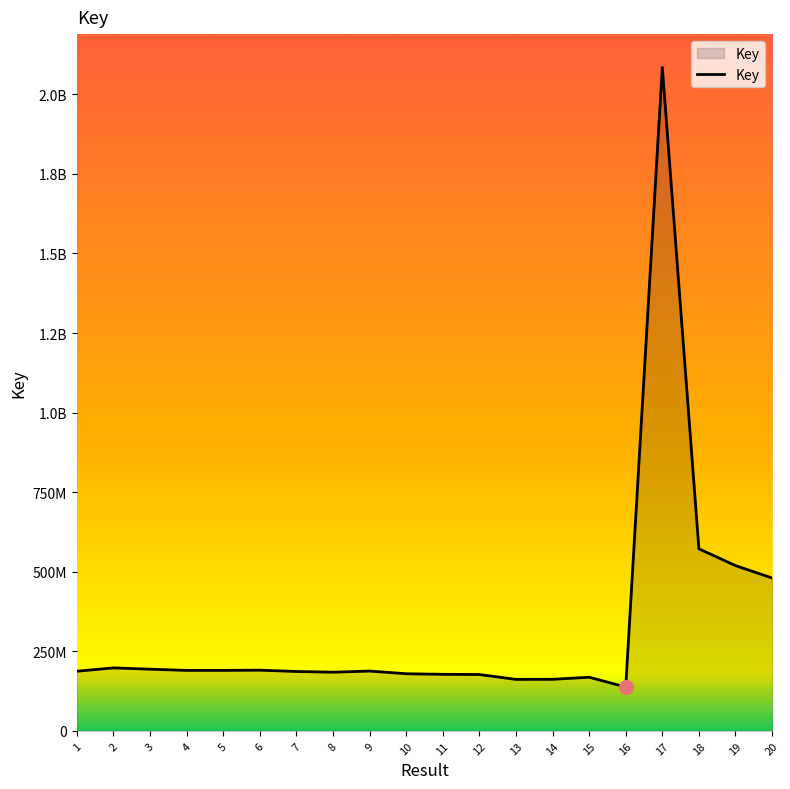

True or false: the data shows 161841622 at 13.

True